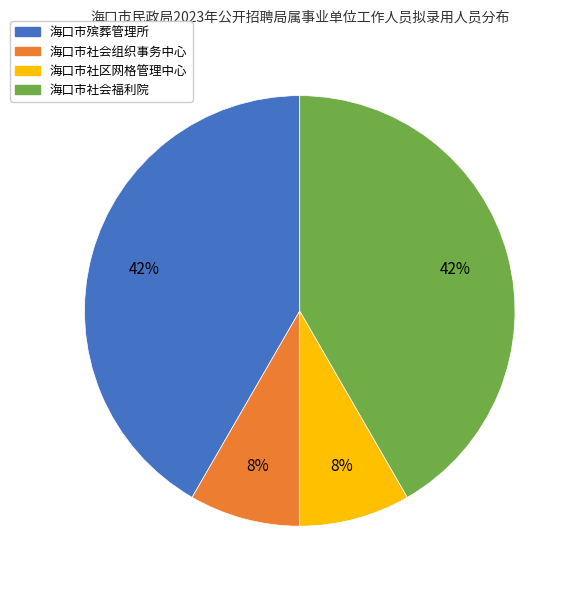

Does any single category account for the majority?

No